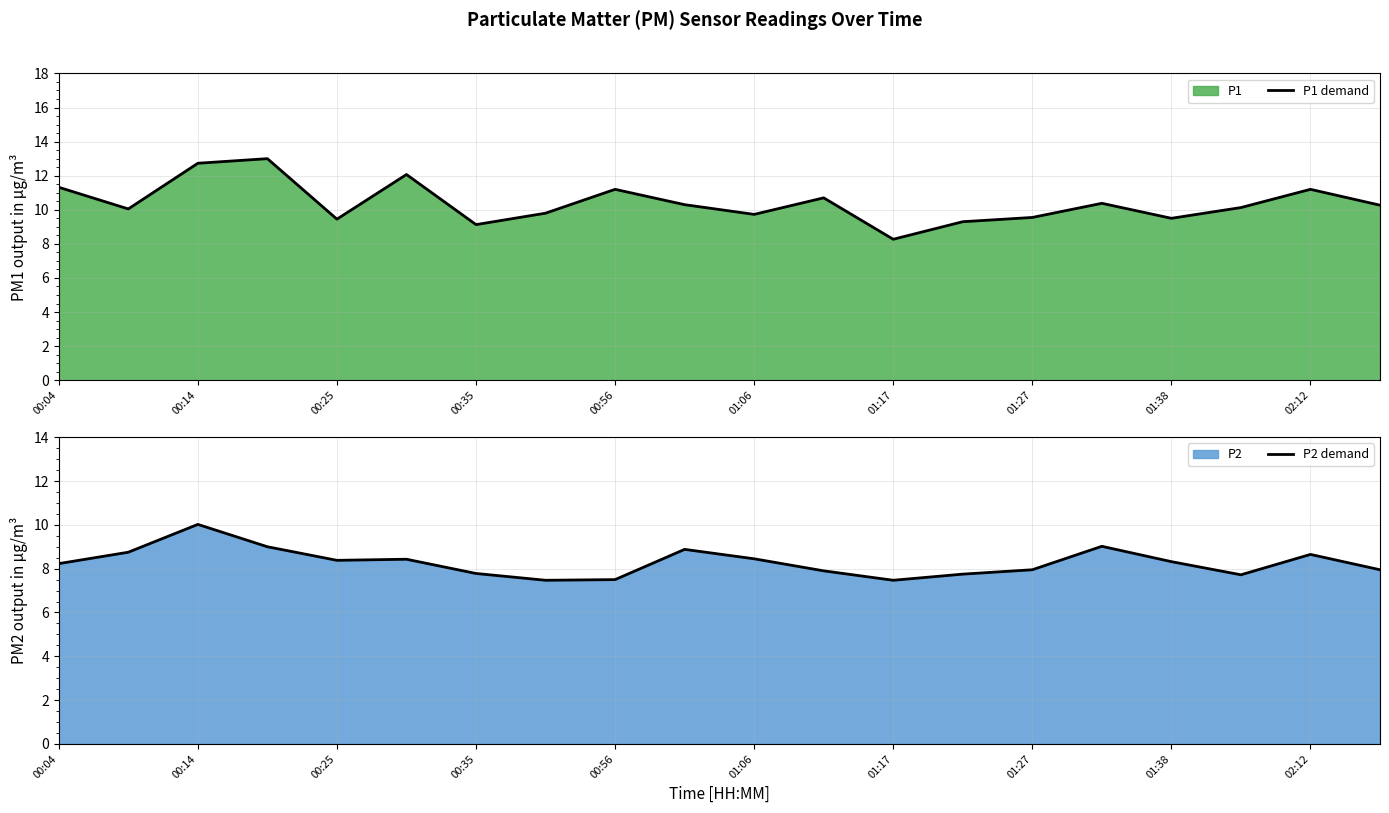

True or false: P1 demand has a value of 9.1 at 00:35.

True